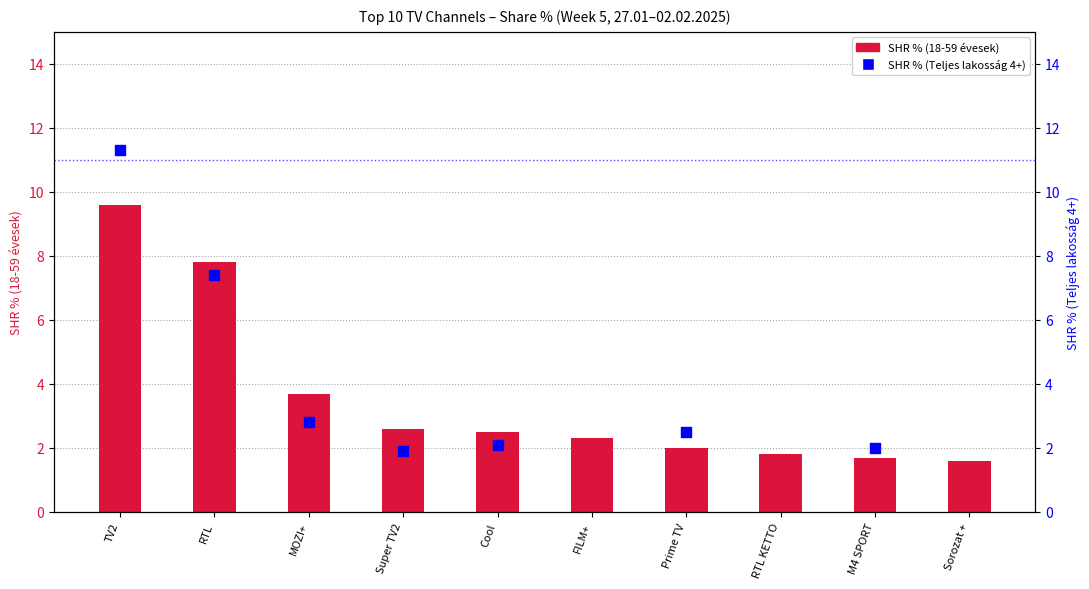

Which series reaches the minimum Y coordinate?

SHR % (18-59 évesek)